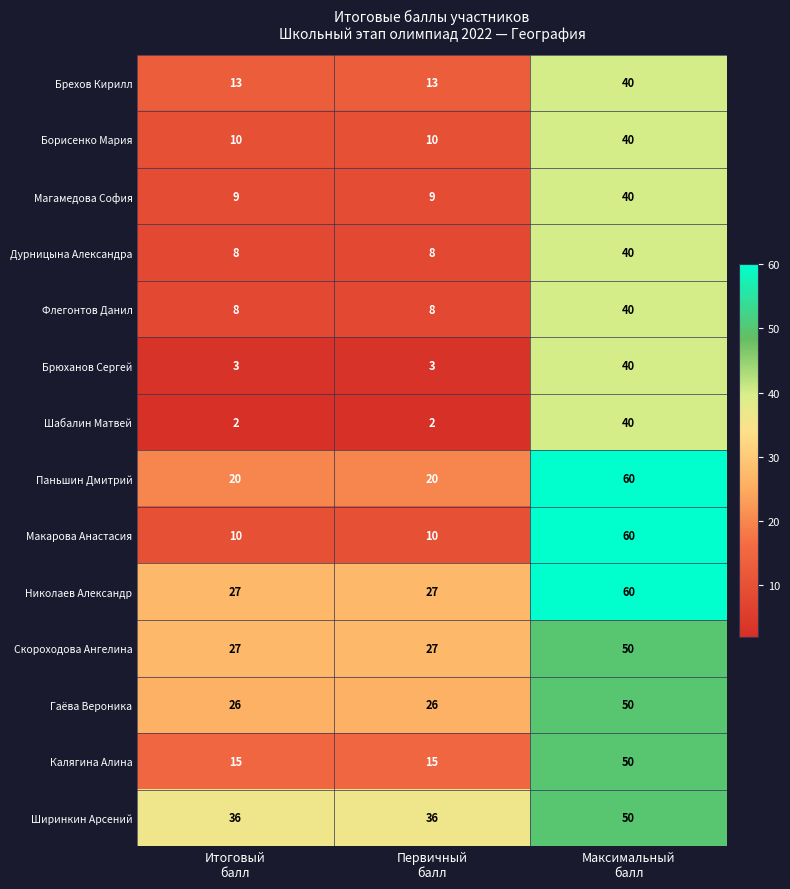

How many Паньшин Дмитрий values are between 20 and 60?

3